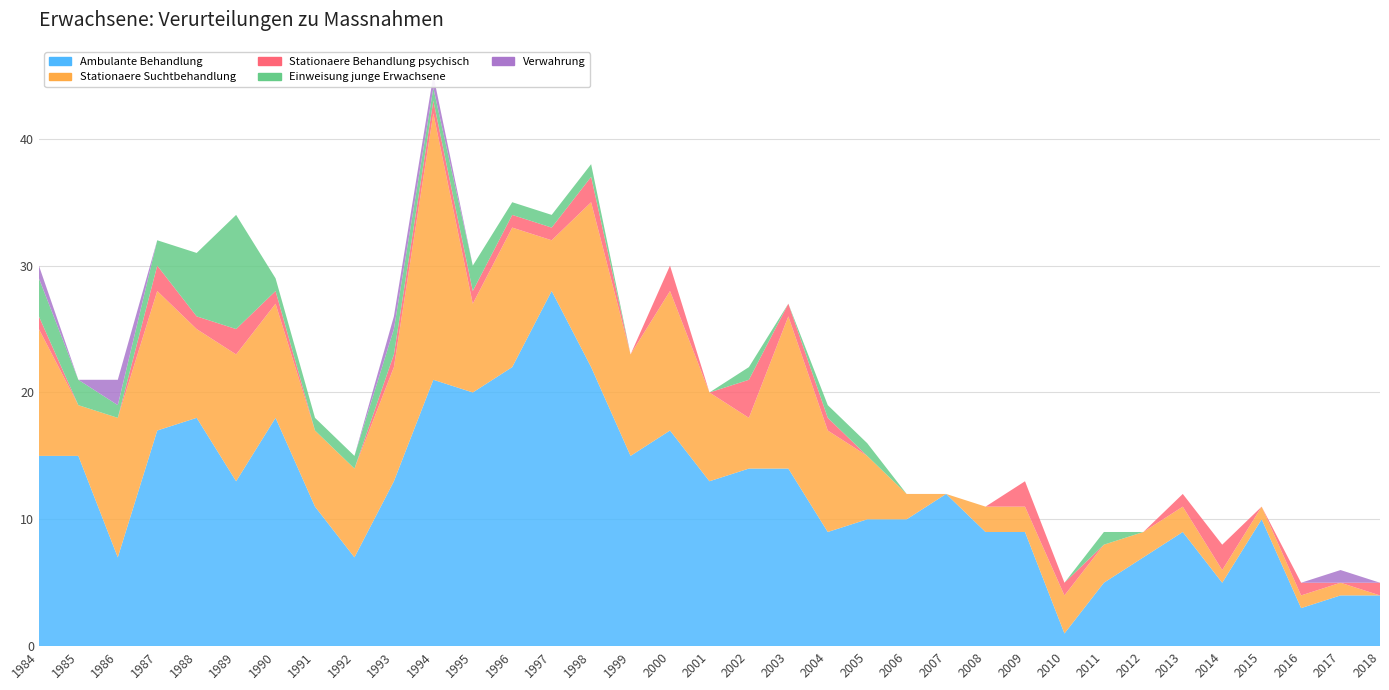

Reading left to right, what are all the values shown in this chart?

Ambulante Behandlung: 1984=15	1985=15	1986=7	1987=17	1988=18	1989=13	1990=18	1991=11	1992=7	1993=13	1994=21	1995=20	1996=22	1997=28	1998=22	1999=15	2000=17	2001=13	2002=14	2003=14	2004=9	2005=10	2006=10	2007=12	2008=9	2009=9	2010=1	2011=5	2012=7	2013=9	2014=5	2015=10	2016=3	2017=4	2018=4
Stationaere Suchtbehandlung: 1984=10	1985=4	1986=11	1987=11	1988=7	1989=10	1990=9	1991=6	1992=7	1993=9	1994=21	1995=7	1996=11	1997=4	1998=13	1999=8	2000=11	2001=7	2002=4	2003=12	2004=8	2005=5	2006=2	2007=0	2008=2	2009=2	2010=3	2011=3	2012=2	2013=2	2014=1	2015=1	2016=1	2017=1	2018=0
Stationaere Behandlung psychisch: 1984=1	1985=0	1986=0	1987=2	1988=1	1989=2	1990=1	1991=0	1992=0	1993=1	1994=1	1995=1	1996=1	1997=1	1998=2	1999=0	2000=2	2001=0	2002=3	2003=1	2004=1	2005=0	2006=0	2007=0	2008=0	2009=2	2010=1	2011=0	2012=0	2013=1	2014=2	2015=0	2016=1	2017=0	2018=1
Einweisung junge Erwachsene: 1984=3	1985=2	1986=1	1987=2	1988=5	1989=9	1990=1	1991=1	1992=1	1993=2	1994=1	1995=2	1996=1	1997=1	1998=1	1999=0	2000=0	2001=0	2002=1	2003=0	2004=1	2005=1	2006=0	2007=0	2008=0	2009=0	2010=0	2011=1	2012=0	2013=0	2014=0	2015=0	2016=0	2017=0	2018=0
Verwahrung: 1984=1	1985=0	1986=2	1987=0	1988=0	1989=0	1990=0	1991=0	1992=0	1993=1	1994=1	1995=0	1996=0	1997=0	1998=0	1999=0	2000=0	2001=0	2002=0	2003=0	2004=0	2005=0	2006=0	2007=0	2008=0	2009=0	2010=0	2011=0	2012=0	2013=0	2014=0	2015=0	2016=0	2017=1	2018=0